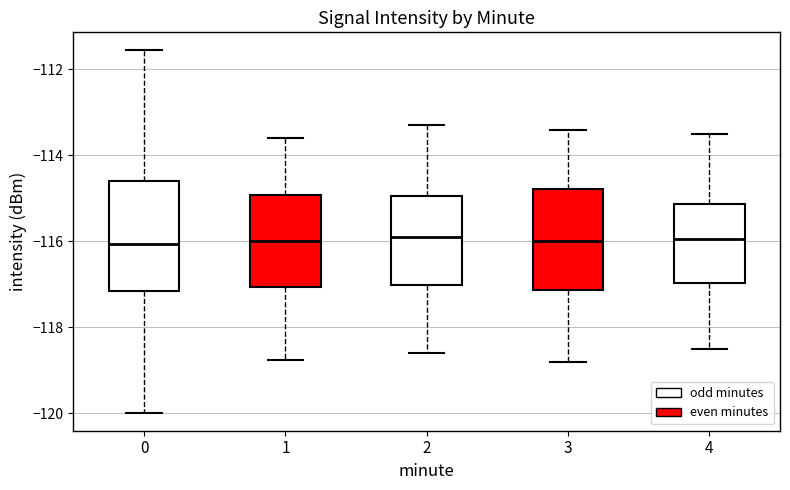

Reading left to right, read every box against the y-axis: the position of its median line, the range the box covers, and the ends of its whiskers. The values are not printed on the chart, so give them approximately, as read against the axis.

0: median -116.0, box -117.2 to -114.6, whiskers -120.0 to -111.6
1: median -116.0, box -117.0 to -115.0, whiskers -118.8 to -113.6
2: median -115.8, box -117.0 to -115.0, whiskers -118.6 to -113.2
3: median -116.0, box -117.2 to -114.8, whiskers -118.8 to -113.4
4: median -116.0, box -117.0 to -115.2, whiskers -118.4 to -113.4